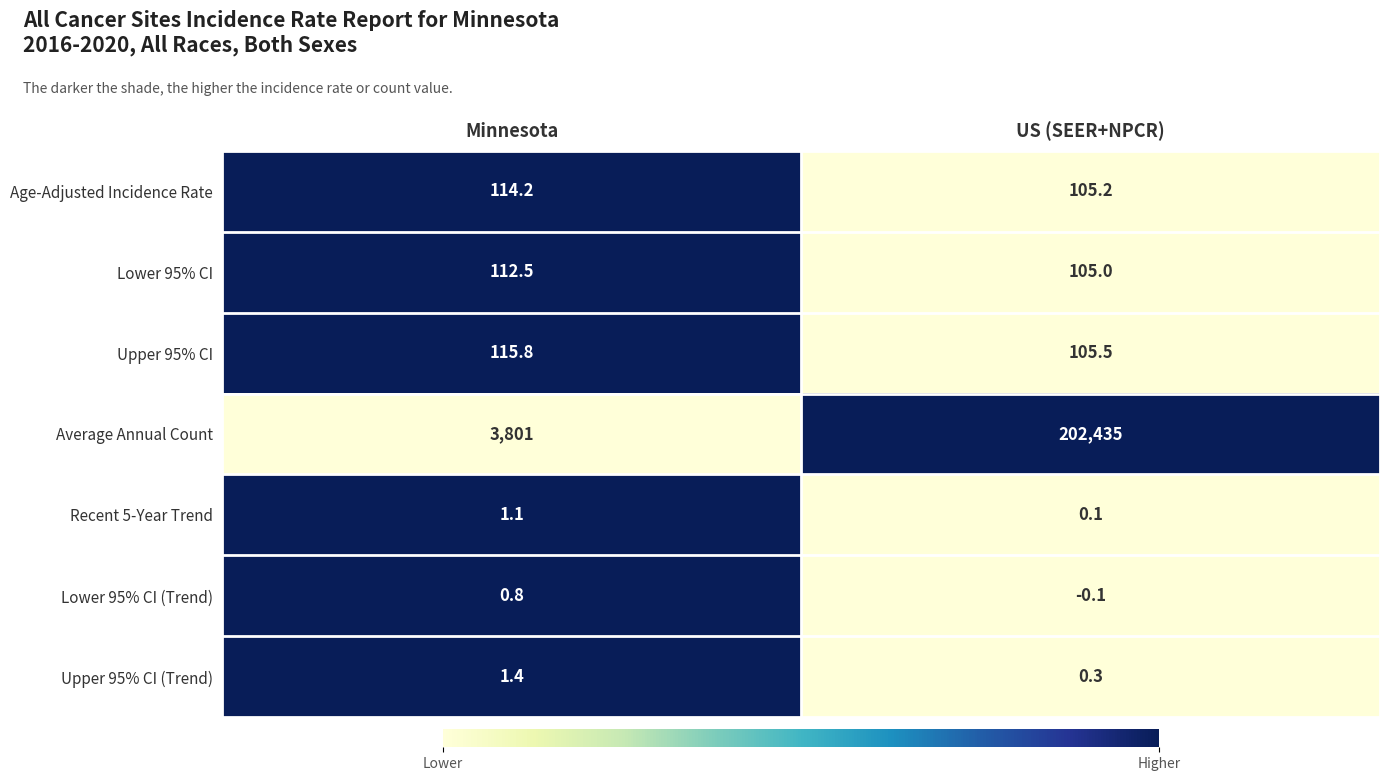

Reading right to left, what are all the values shown in this chart?

Age-Adjusted Incidence Rate: US (SEER+NPCR)=105.2	Minnesota=114.2
Lower 95% CI: US (SEER+NPCR)=105.0	Minnesota=112.5
Upper 95% CI: US (SEER+NPCR)=105.5	Minnesota=115.8
Average Annual Count: US (SEER+NPCR)=202435.0	Minnesota=3801.0
Recent 5-Year Trend: US (SEER+NPCR)=0.1	Minnesota=1.1
Lower 95% CI (Trend): US (SEER+NPCR)=-0.1	Minnesota=0.8
Upper 95% CI (Trend): US (SEER+NPCR)=0.3	Minnesota=1.4